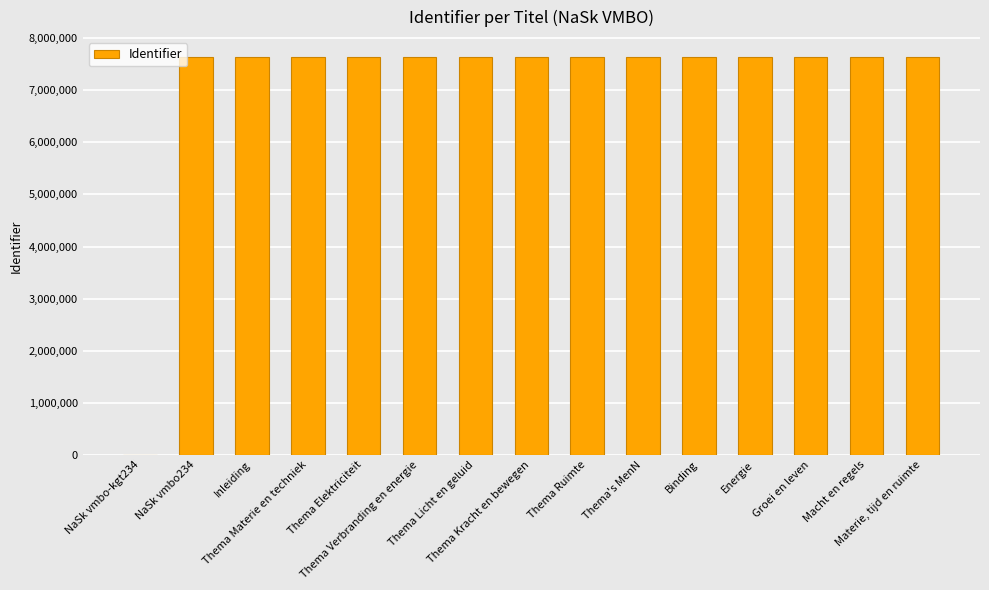

What is the greatest value displayed?

7638336